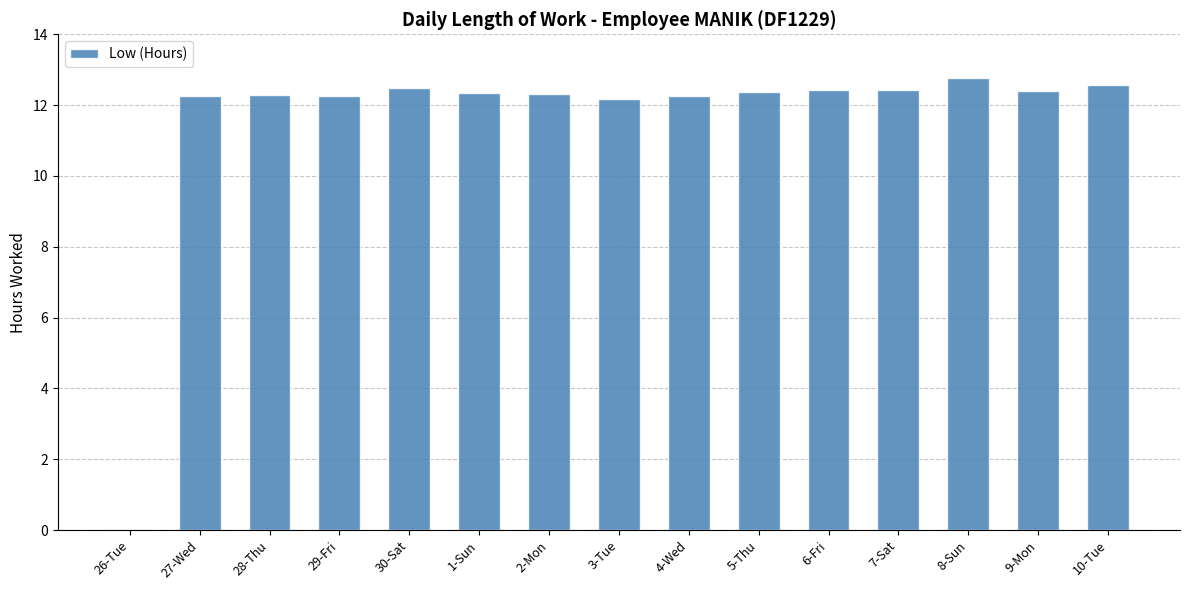

What is the ratio of the value at 3-Tue to the value at 28-Thu?

1.0